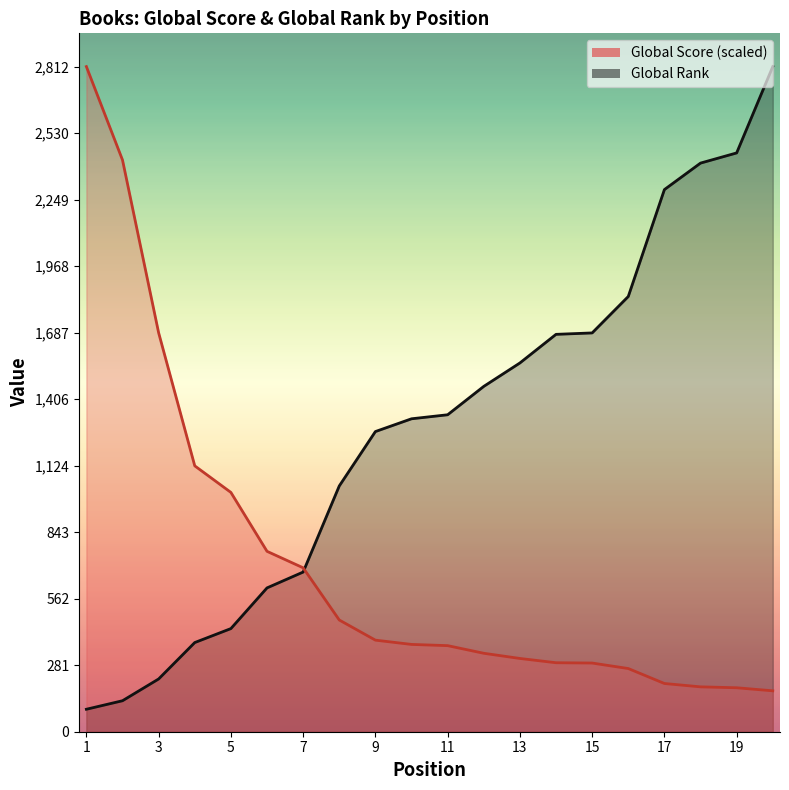

Where do Global Rank and Global Score first cross each other?

7 and 8